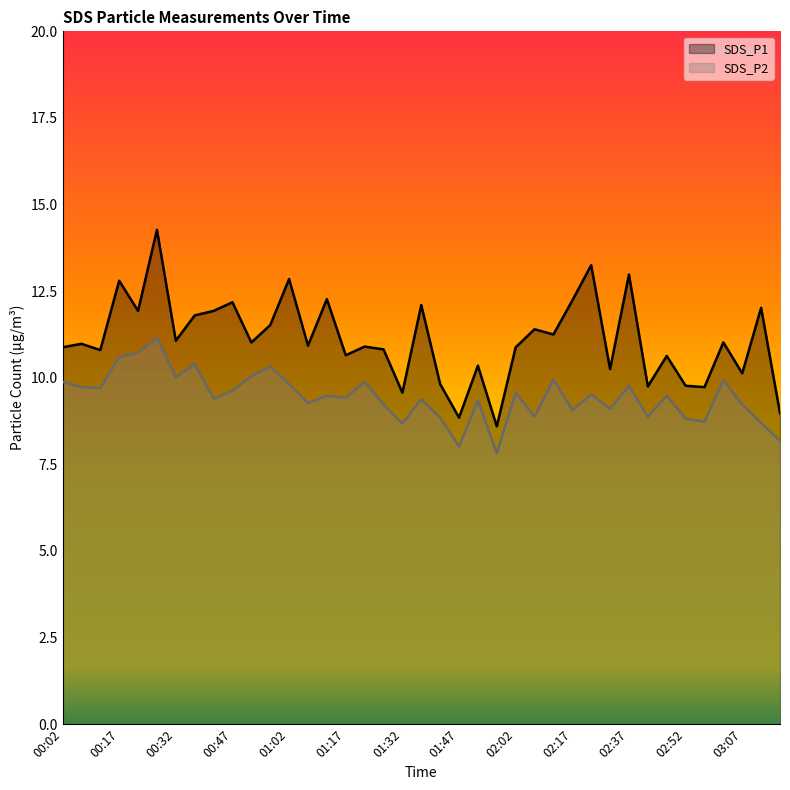

True or false: SDS_P2 and SDS_P1 cross at least once.

False